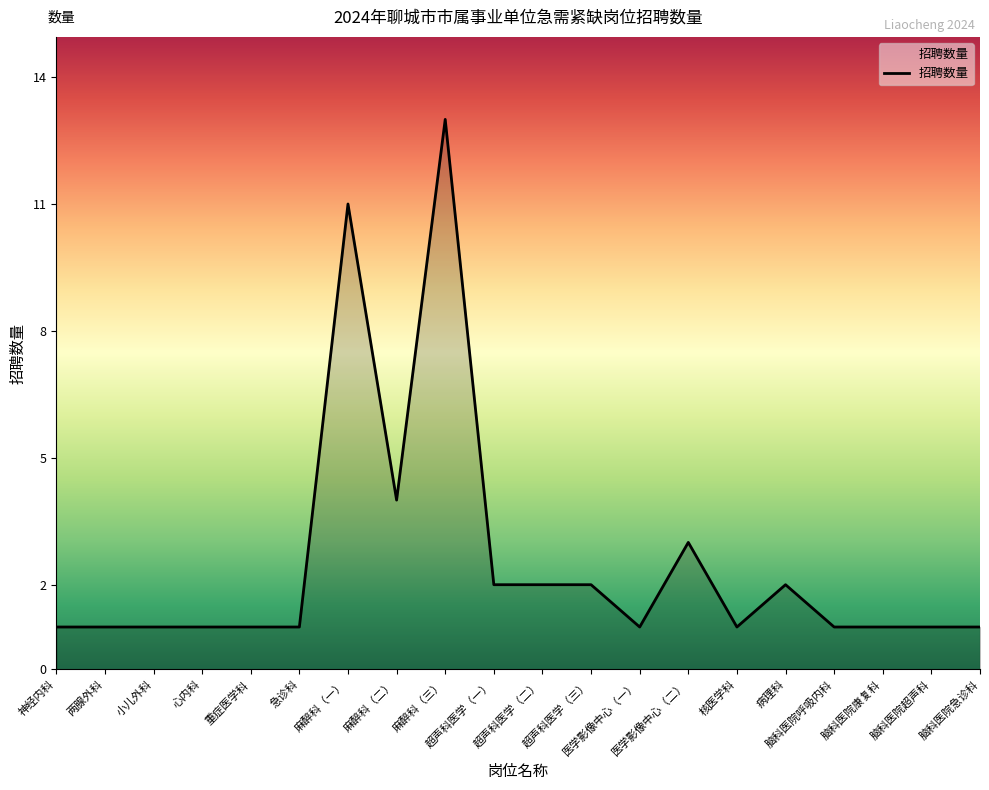

What is the sum of the values at 麻醉科（三） and 超声科医学（三）?

15